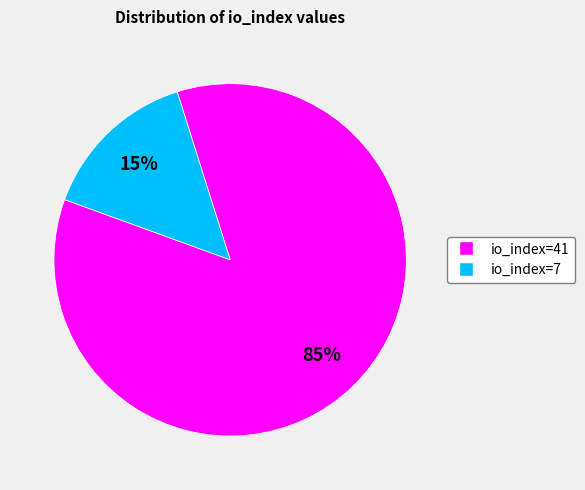

Which category has the biggest portion of the pie?

io_index=41